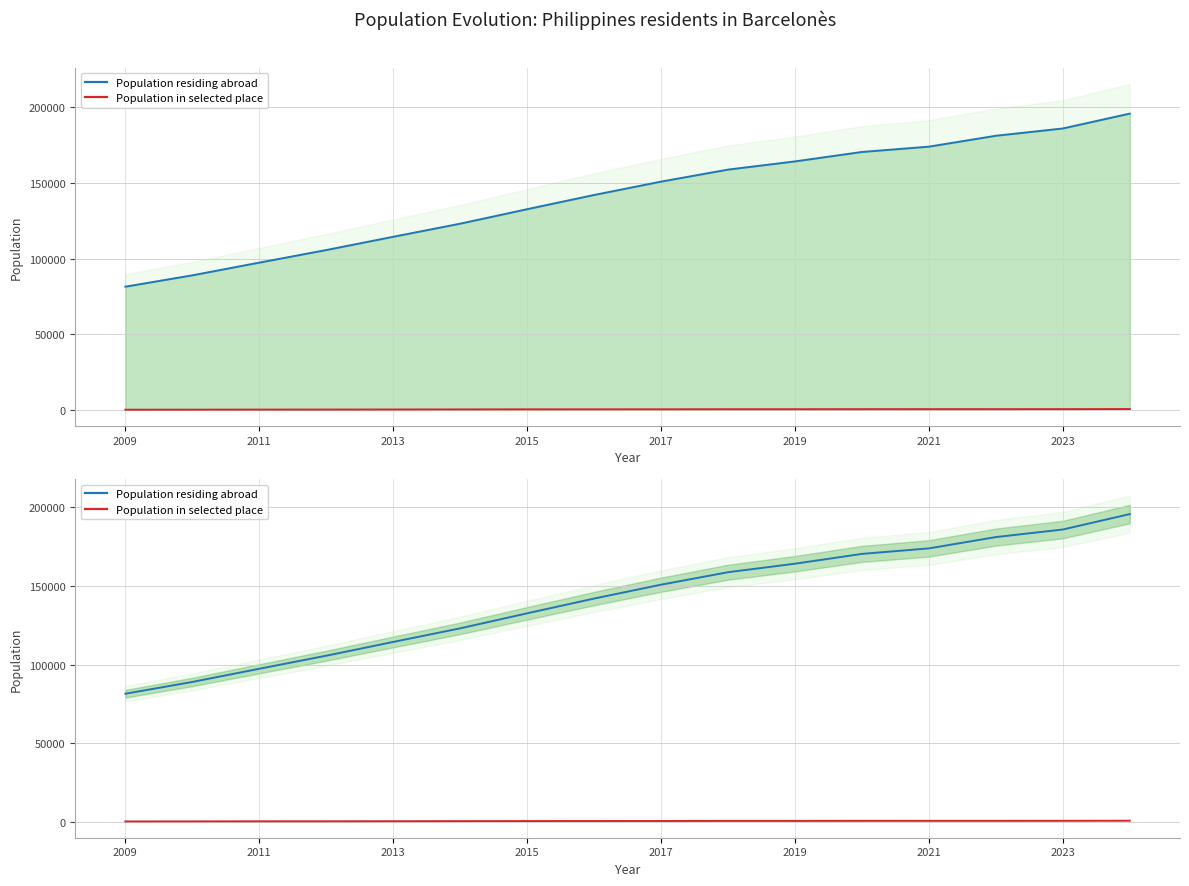

True or false: Population in selected place and Population residing abroad intersect in this chart.

False